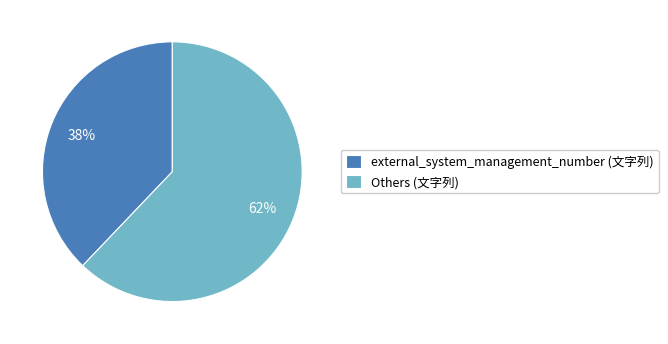

To the nearest percent, what is the difference between the largest and smallest slice percentages?

24%